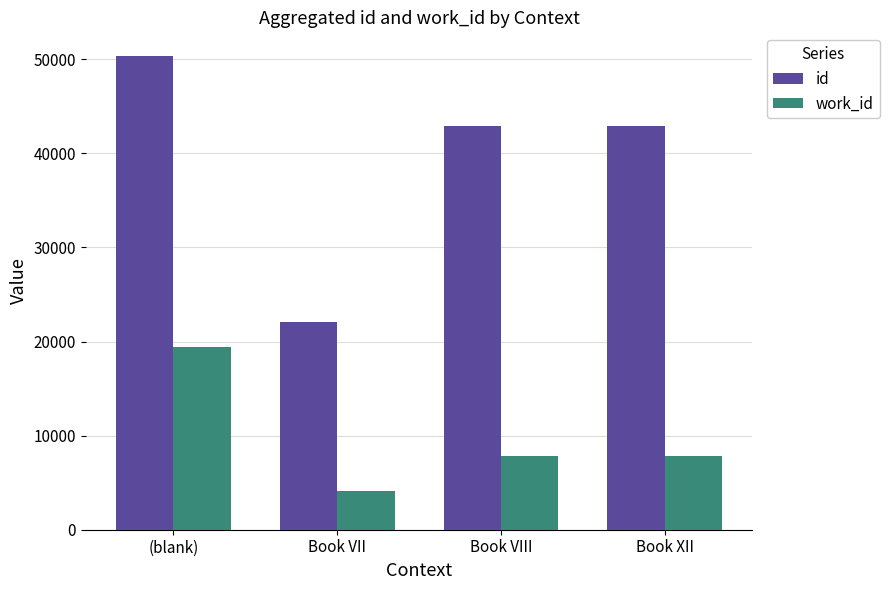

Between Book VII and Book VIII, which series saw the biggest shift?

id